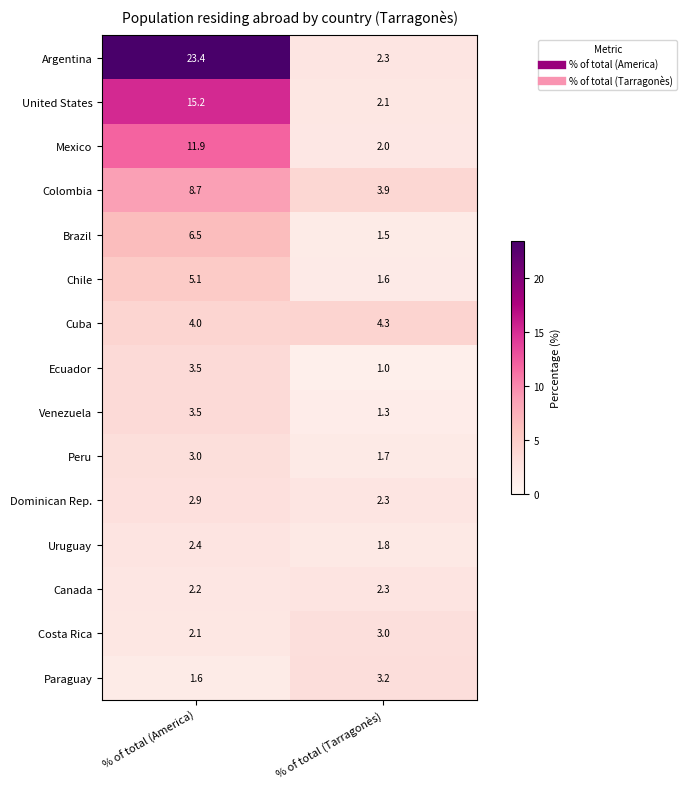

Which category has the lowest value across all series?

% of total (Tarragonès)